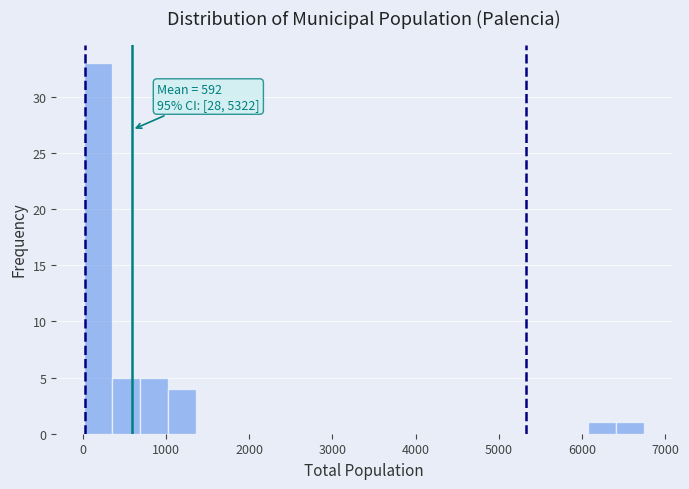

Read against the x-axis, roughly where is the centre of the tallest bar?

200